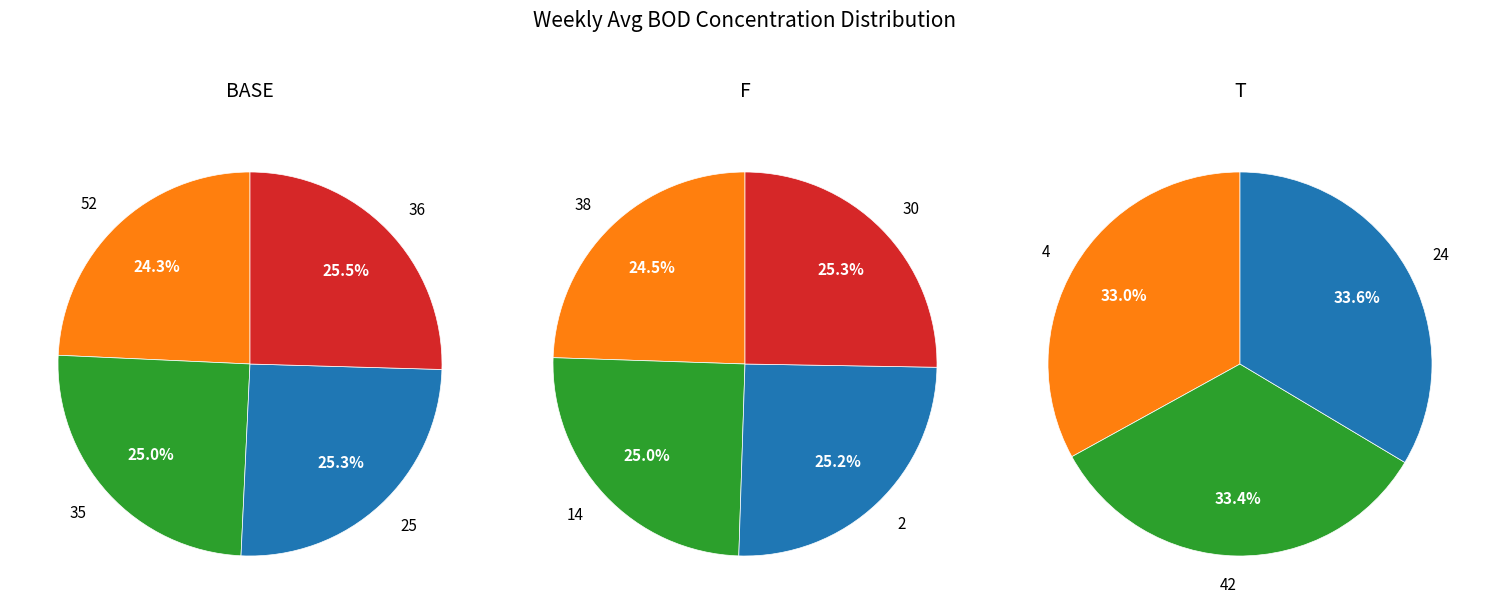

Approximately how many times larger is the value at 52 compared to 36?

1.0